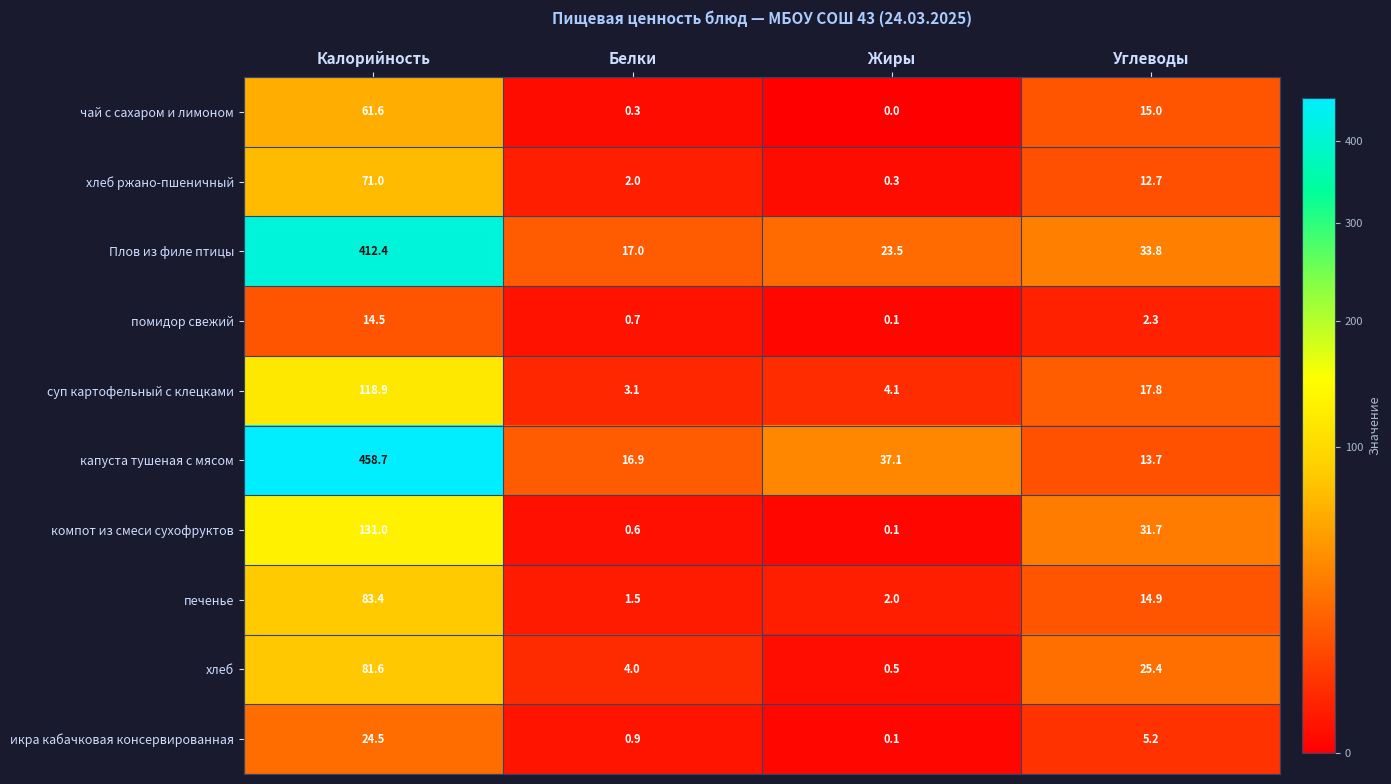

At how many categories does at least one series exceed 106?

1